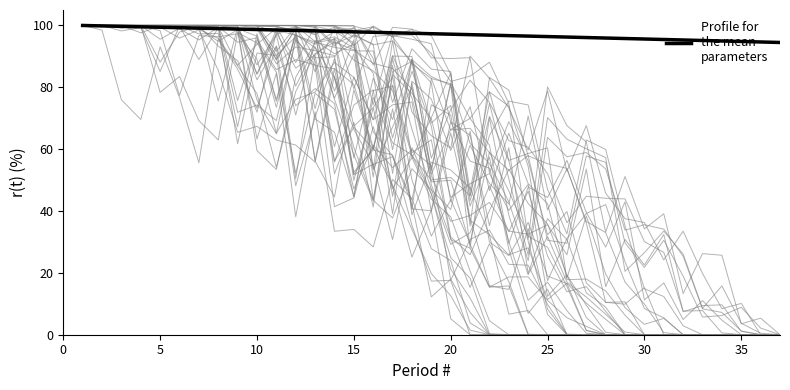

The value at 30 is 138.5. True or false?

False